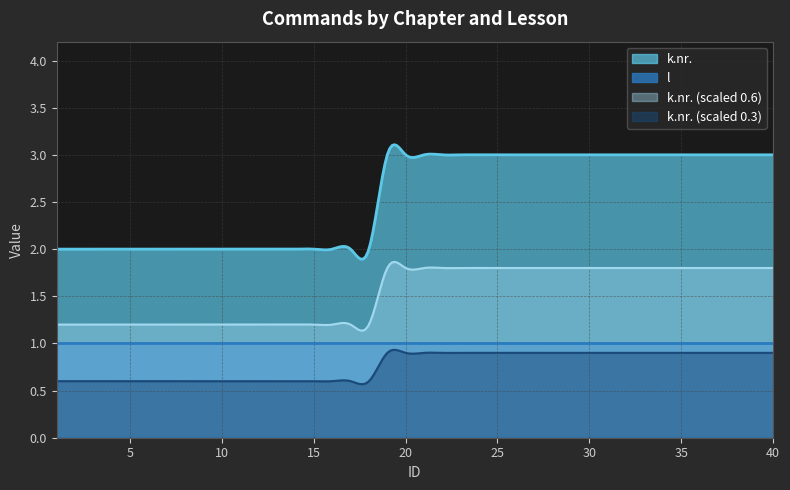

What is the maximum value shown in the chart?

3.1